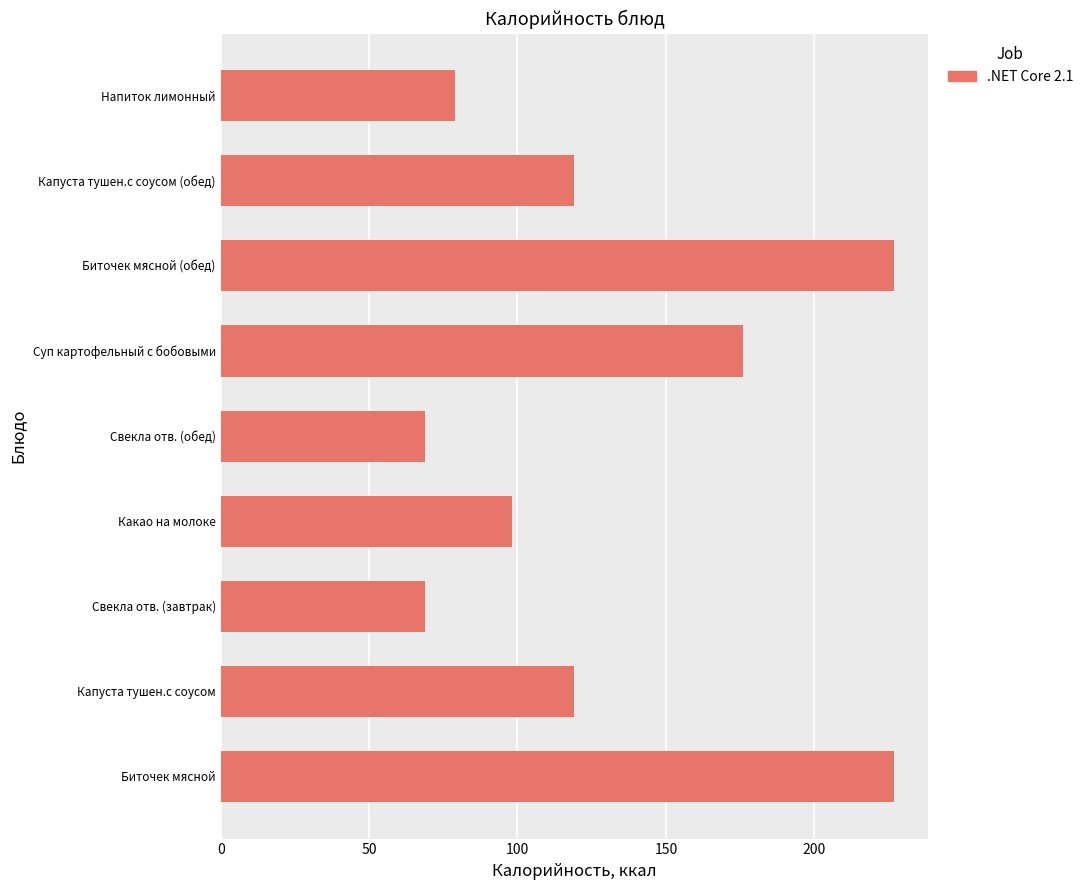

How many bars are there in total?

9